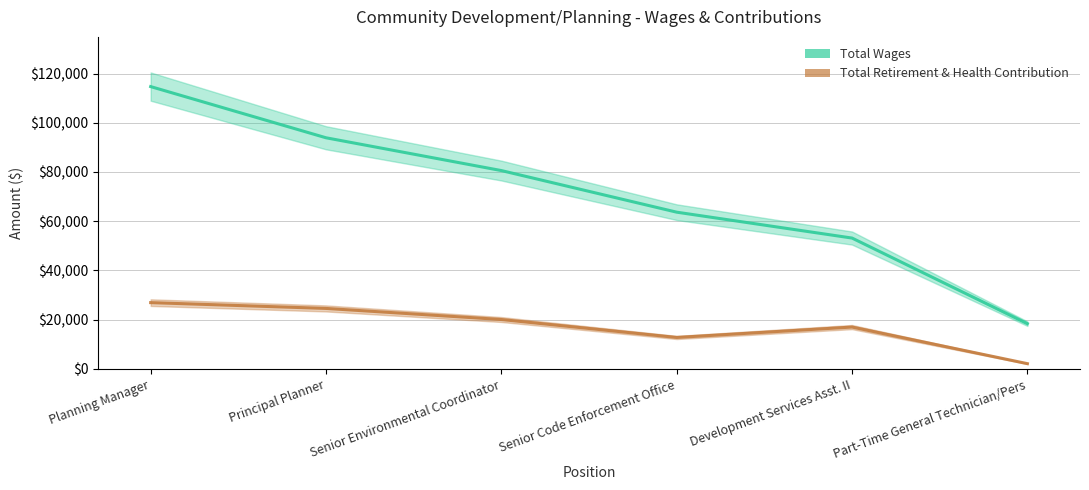

True or false: Total Retirement & Health Contribution has a value of 3319 at Part-Time General Technician/Pers.

False